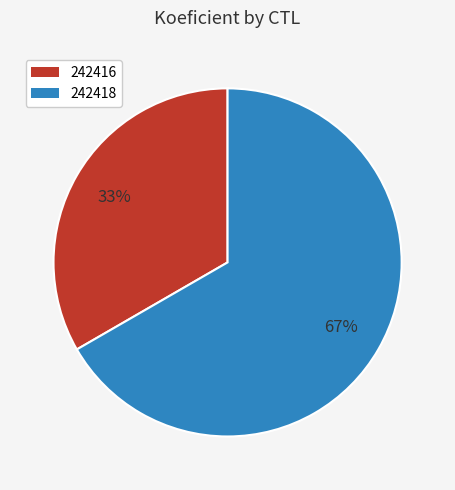

To the nearest percent, what is the combined percentage of 242418 and 242416?

100%